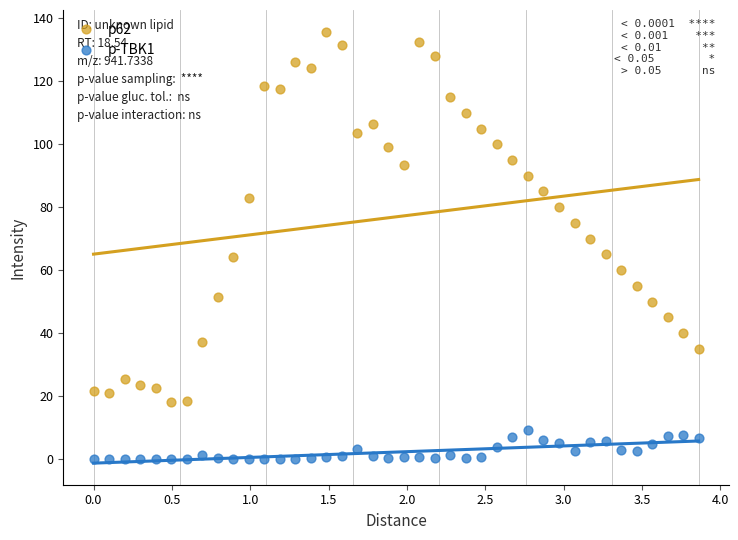

Which series contains the highest Y value?

p62